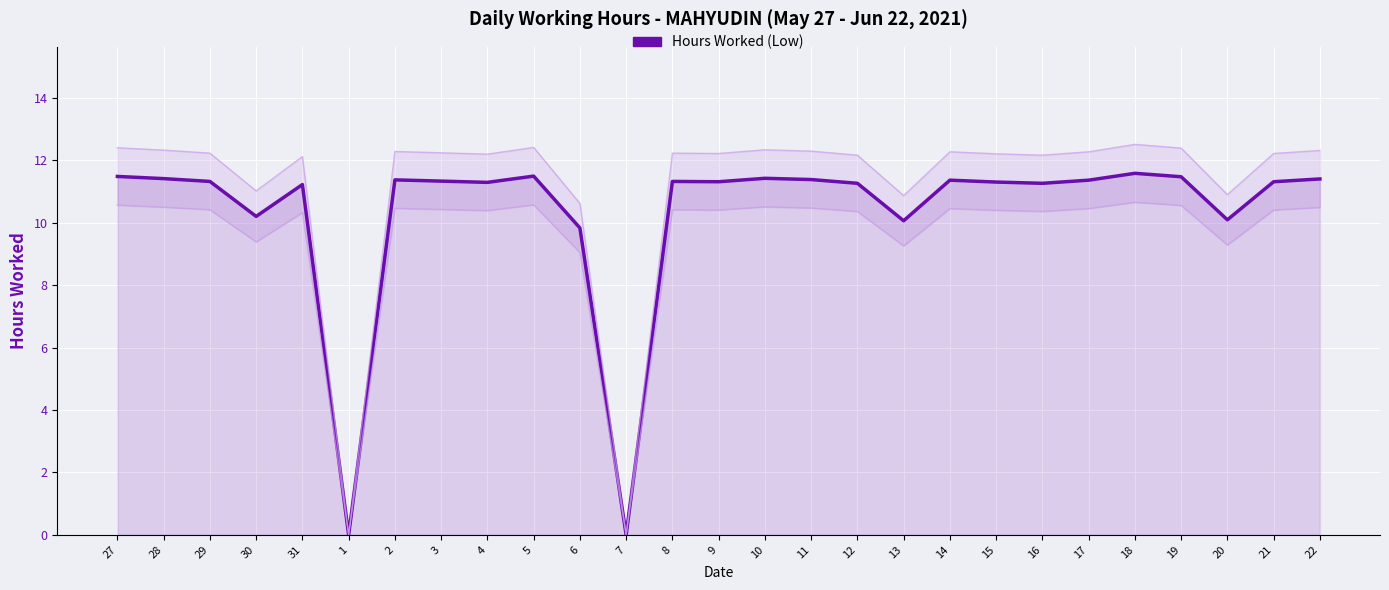

Read the value at 19.

11.5